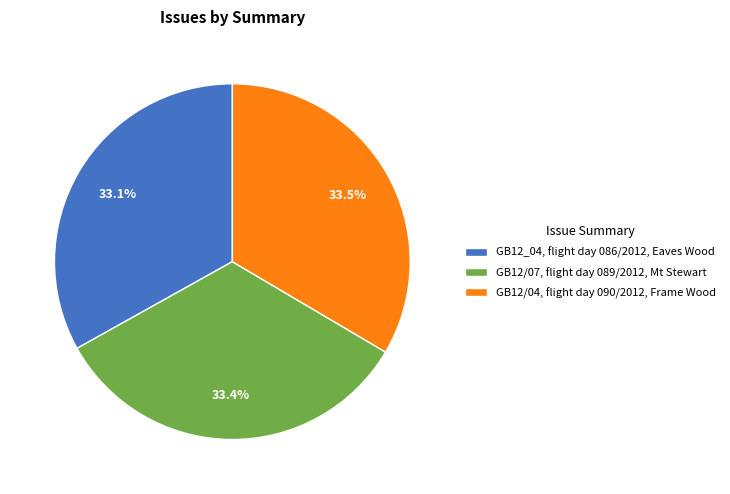

Rank the categories by value from highest to lowest.

GB12/04, flight day 090/2012, Frame Wood, GB12/07, flight day 089/2012, Mt Stewart, GB12_04, flight day 086/2012, Eaves Wood